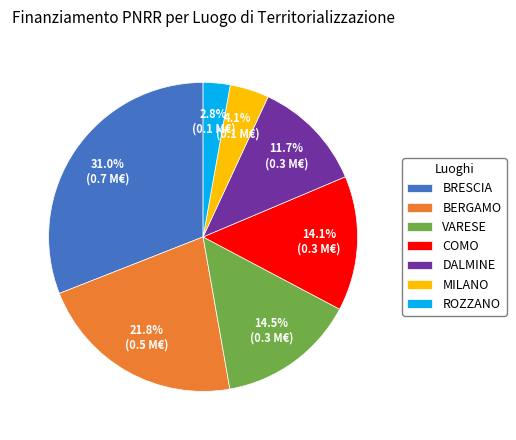

Is there a majority slice in this chart?

No